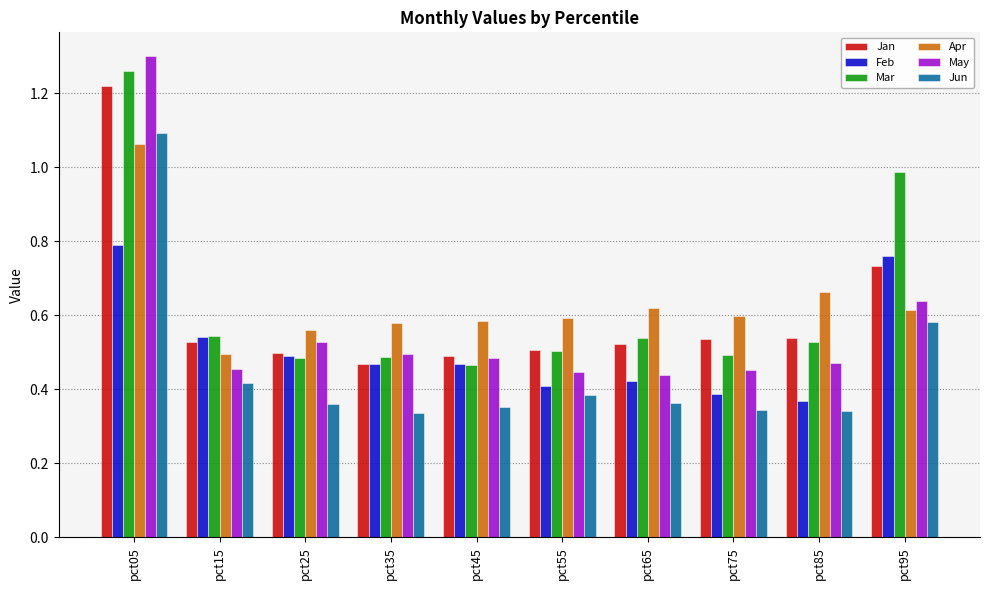

How many May values are between 0 and 1?

9